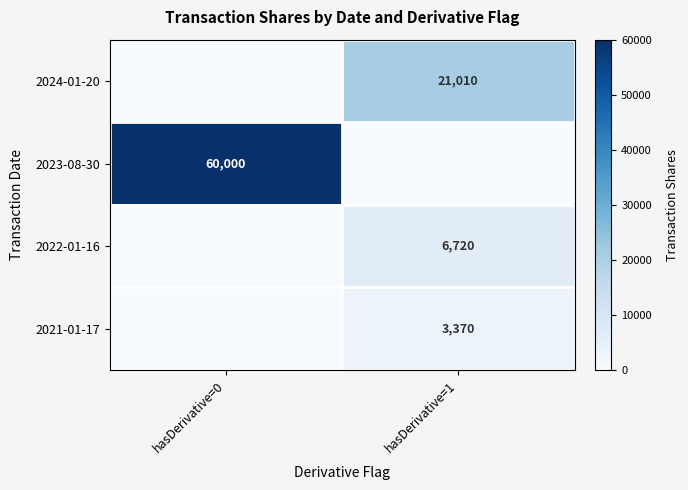

Is the value of 2024-01-20 at hasDerivative=1 greater than the value of 2023-08-30 at hasDerivative=0?

No